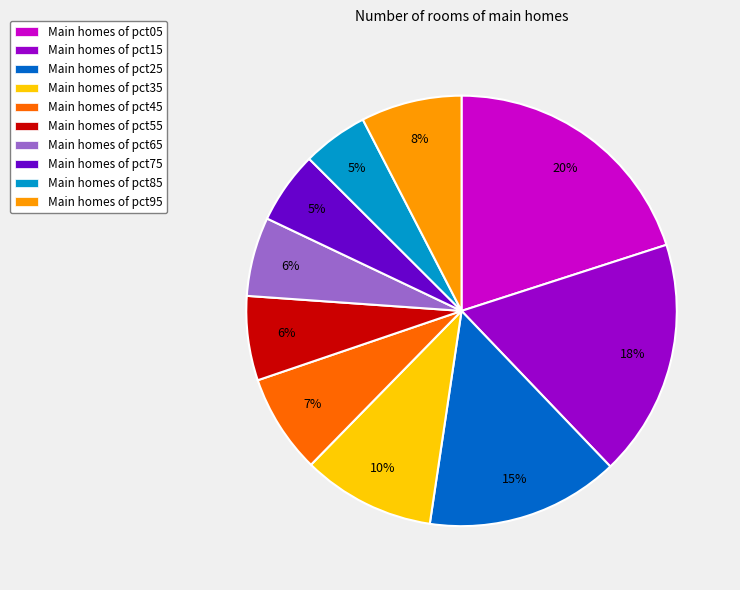

Do Main homes of pct45 and Main homes of pct15 together represent more than half of the pie?

No